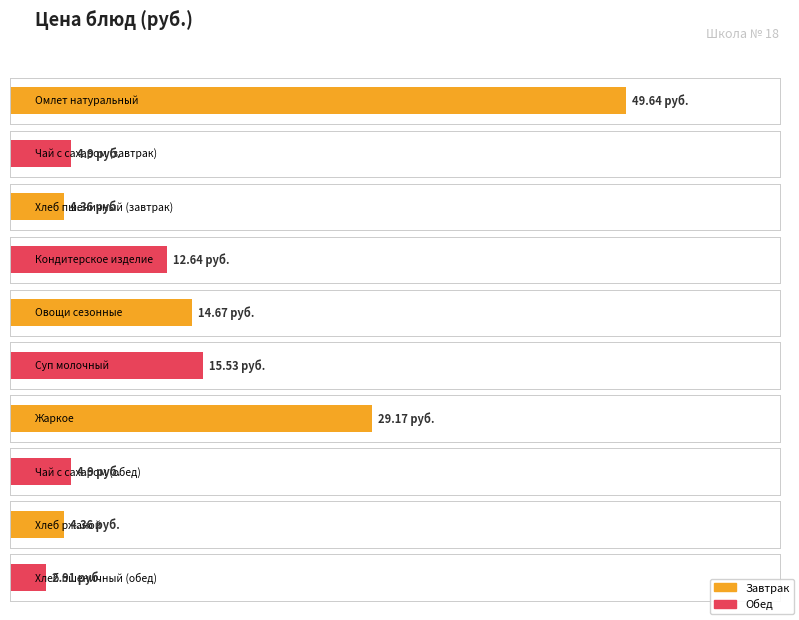

How many data points are less than 12?

5